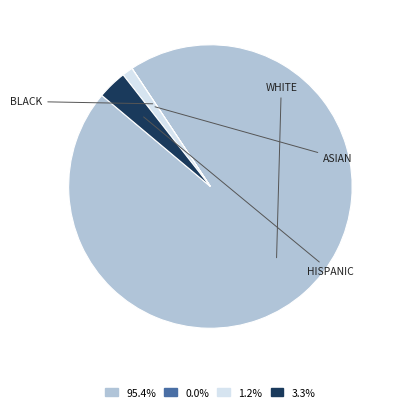

Is there a majority slice in this chart?

Yes